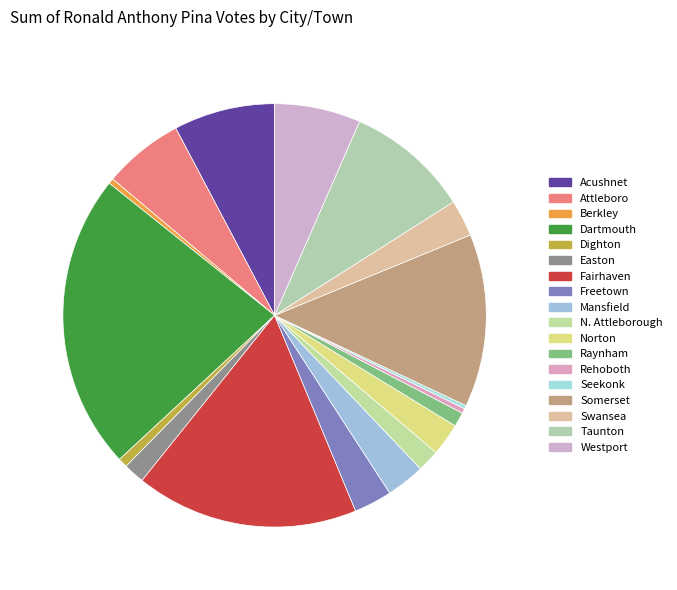

What is the change in value from Easton to Fairhaven?

+903